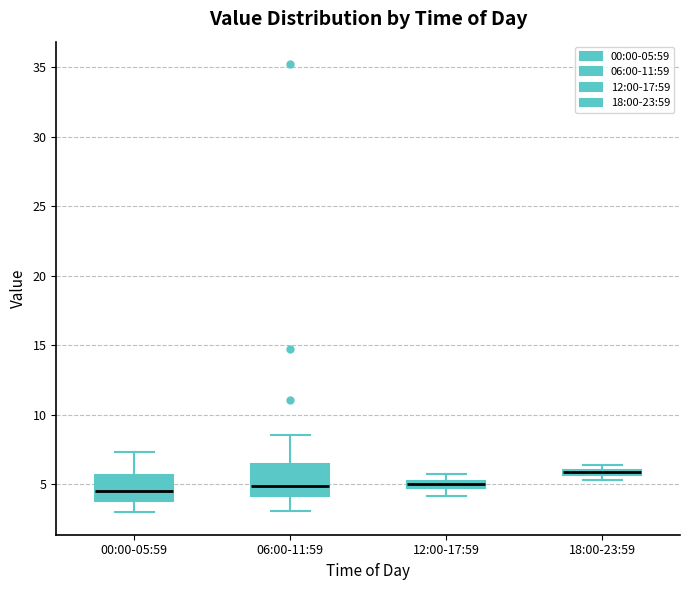

Where is the upper edge of the box for 18:00-23:59 on the y-axis? The values are not printed on the chart, so give them approximately, as read against the axis.

6.0